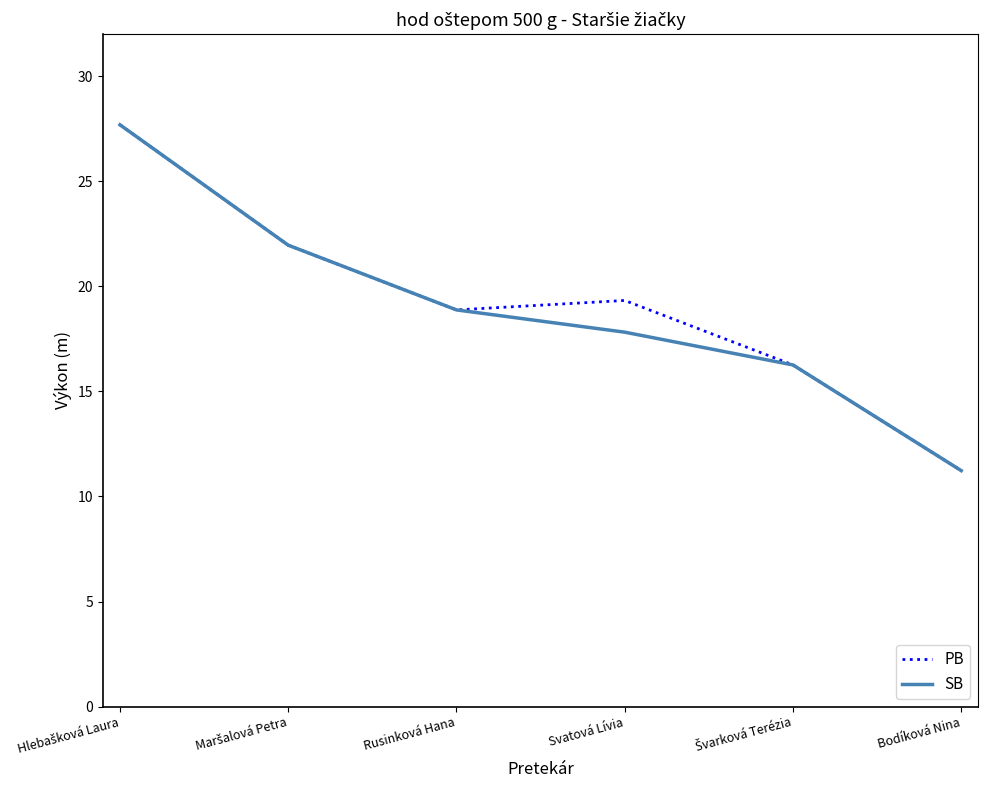

What is the minimum value shown in the chart?

11.2